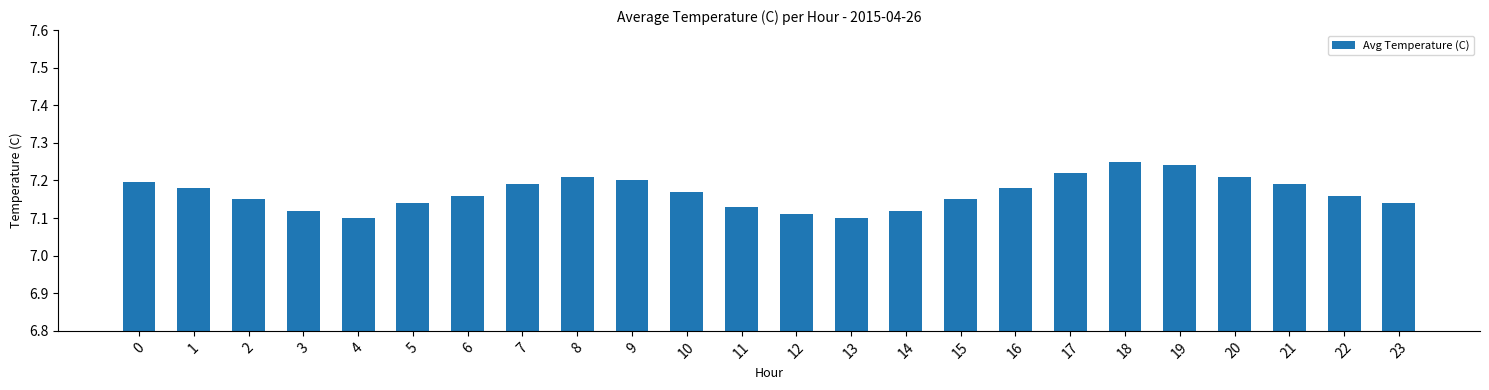

How many values are between 7 and 8?

24